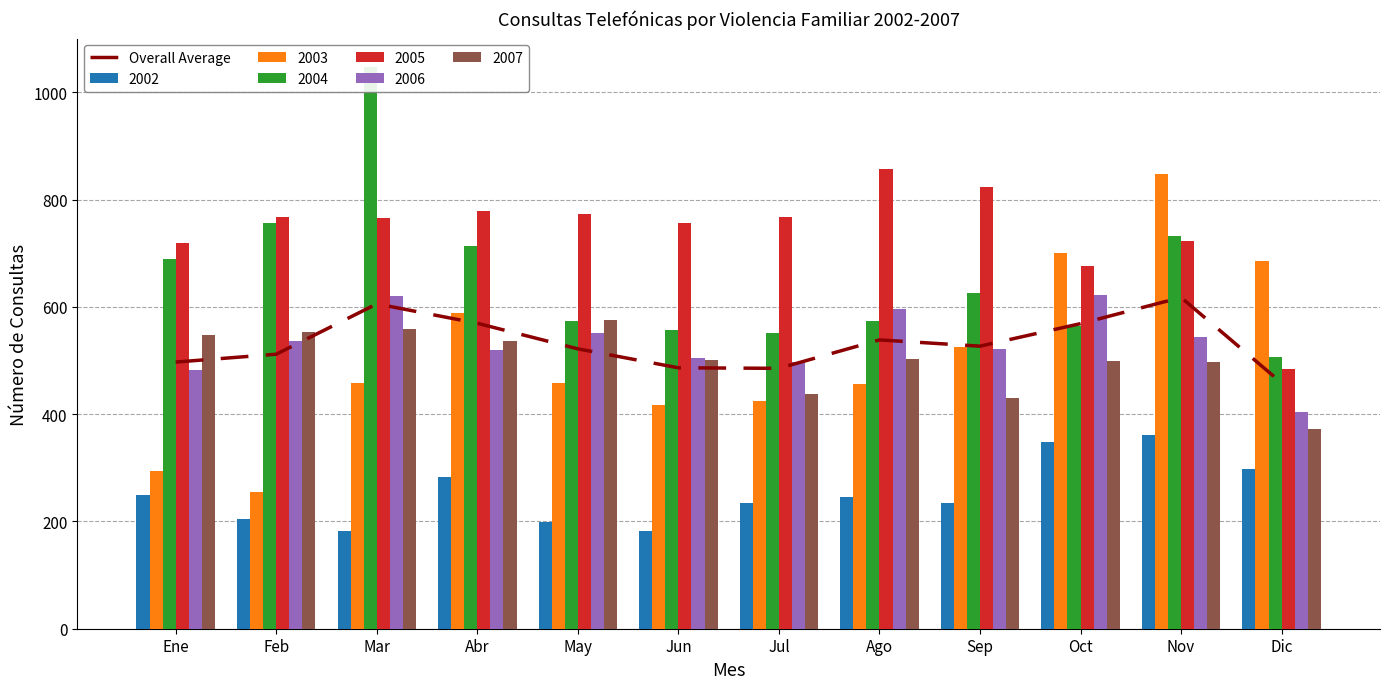

What position from the right is Ene?

12